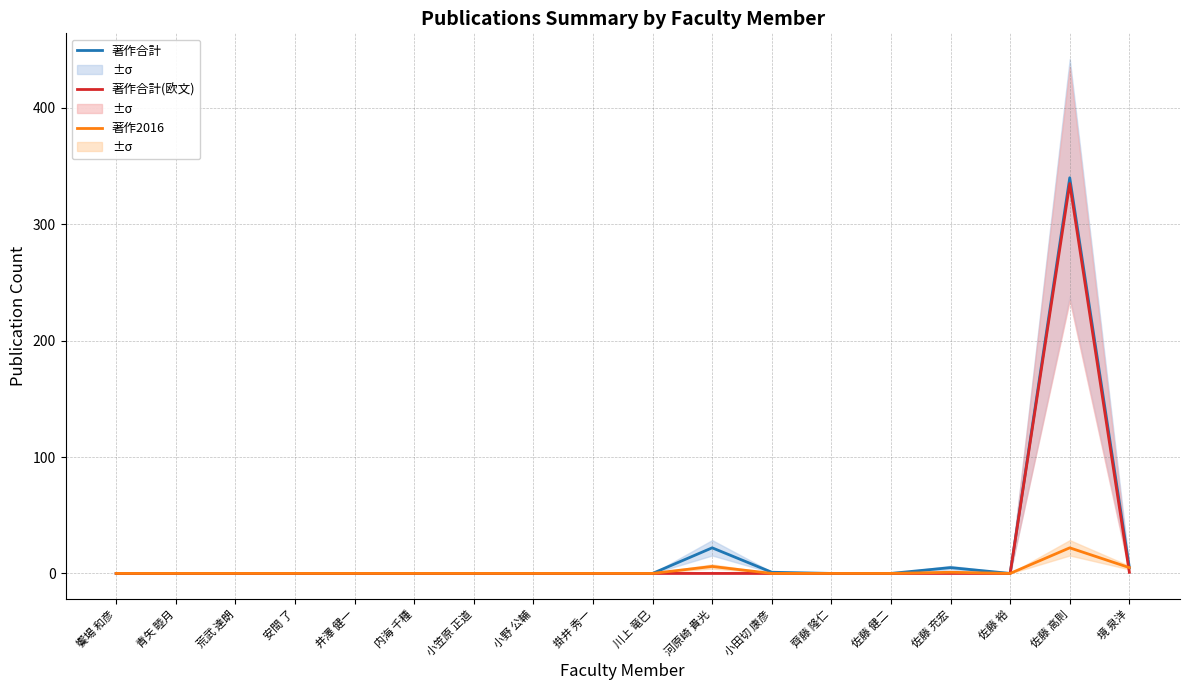

True or false: 著作合計 and 著作合計(欧文) intersect in this chart.

False